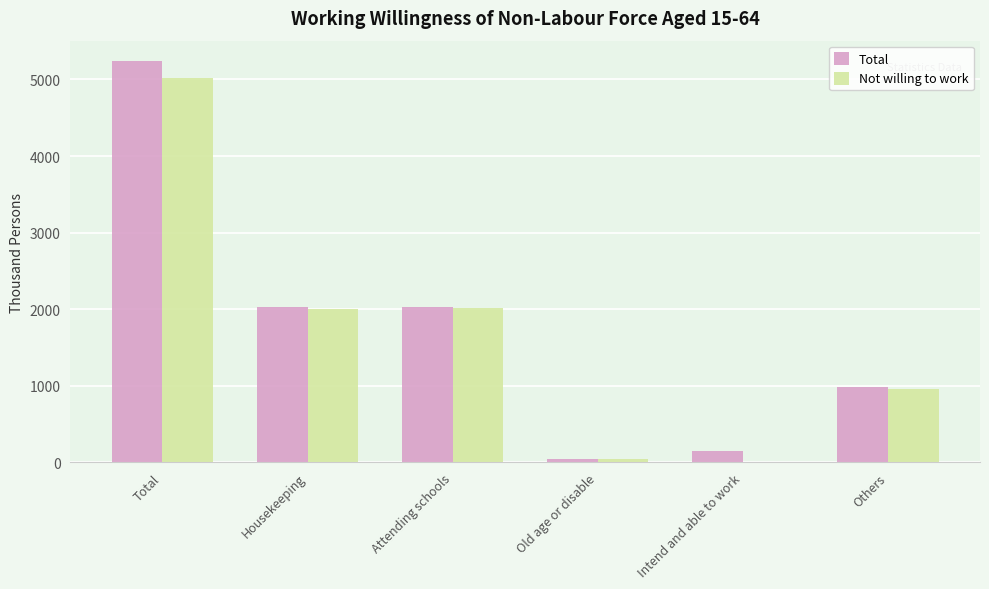

Count the number of categories in the chart.

6